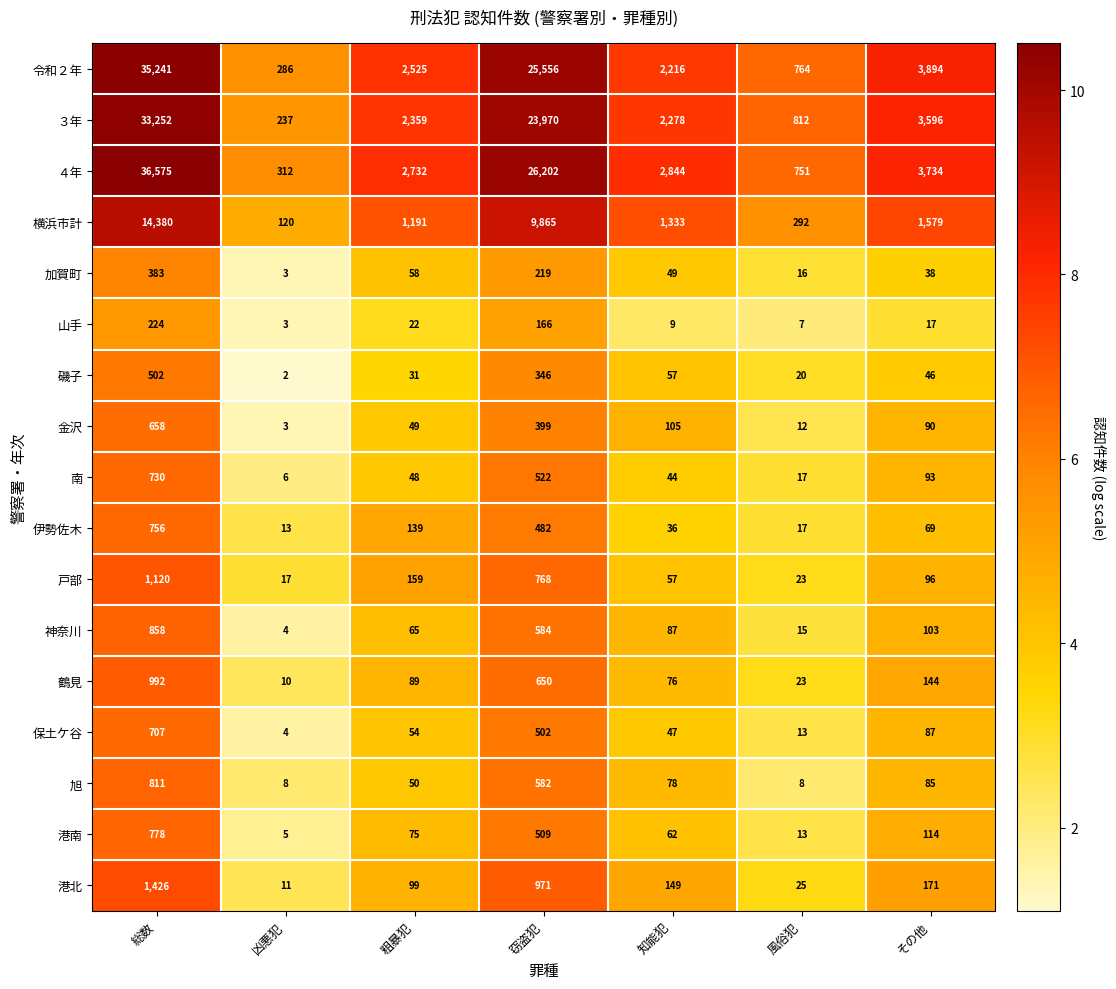

At which category does the chart reach its minimum across all series?

凶悪犯